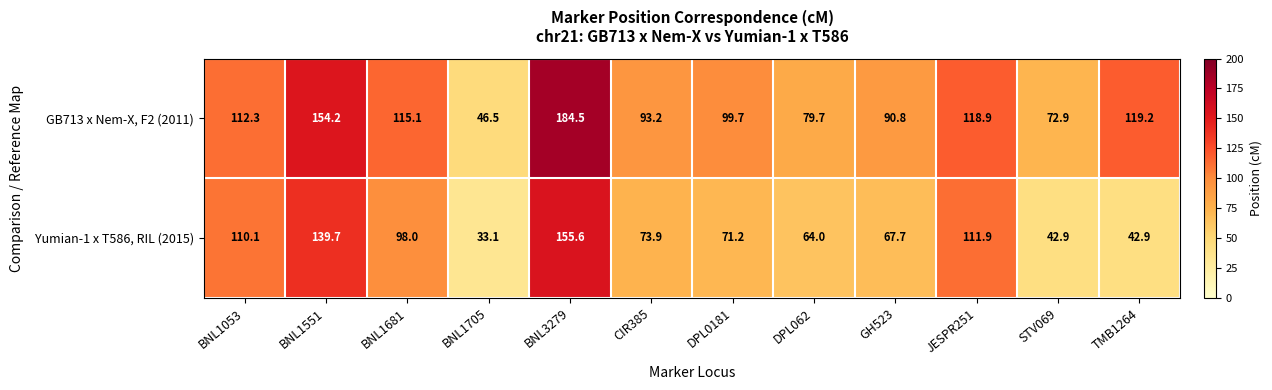

What is the difference between the highest and lowest values at TMB1264?

76.3